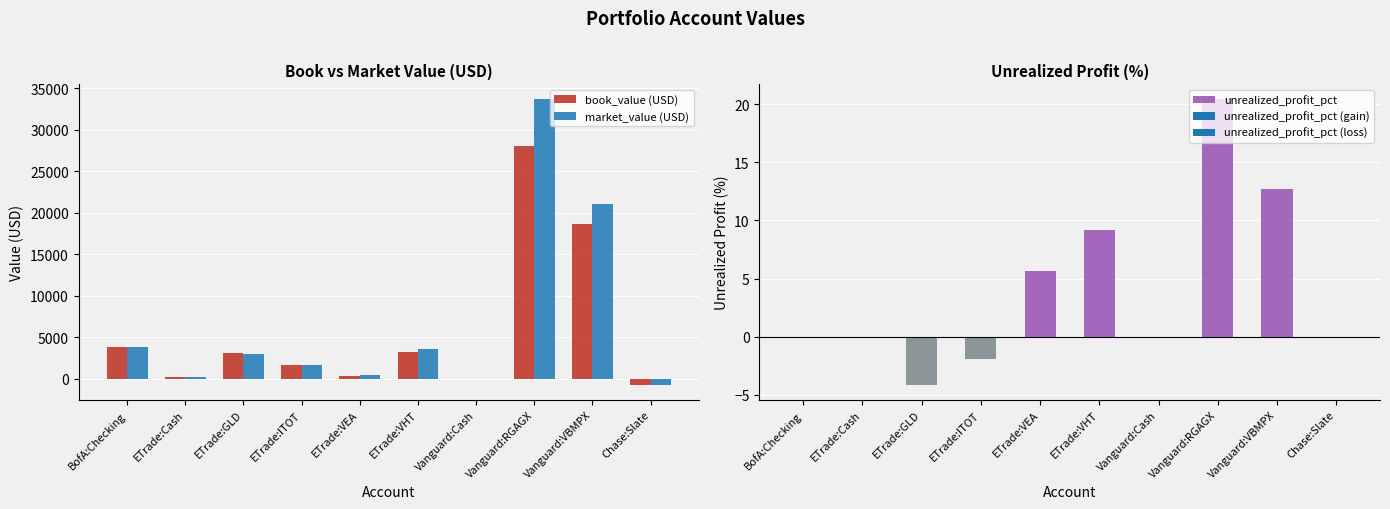

At which label is market_value (USD) closest to 16461?

Vanguard:VBMPX